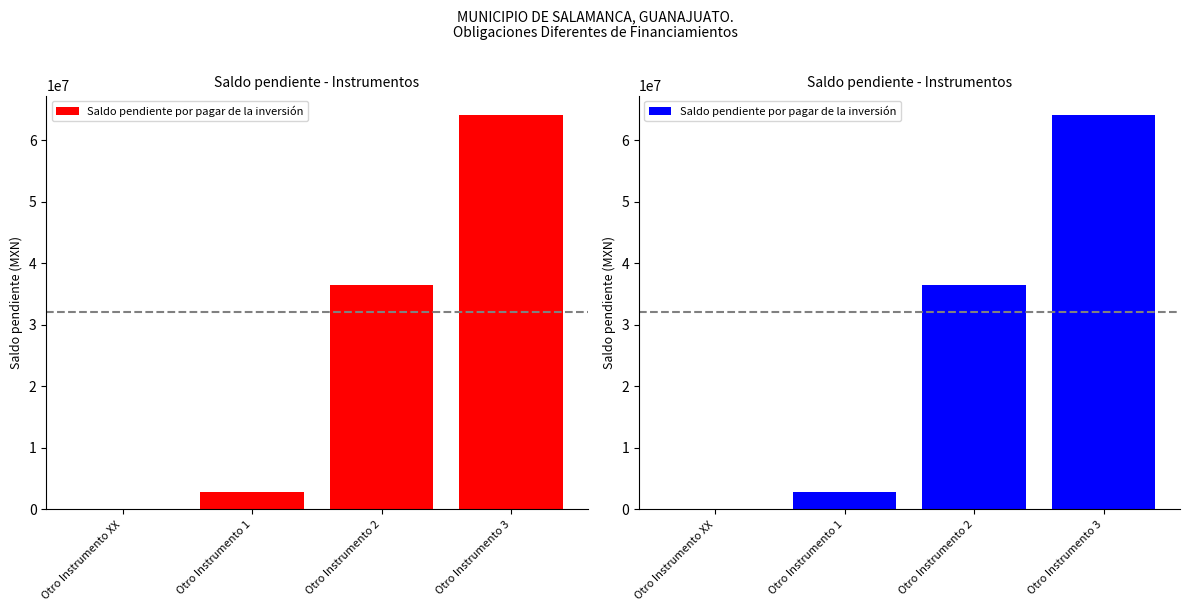

Where is the data nearest to the value 32041721?

Otro Instrumento 2